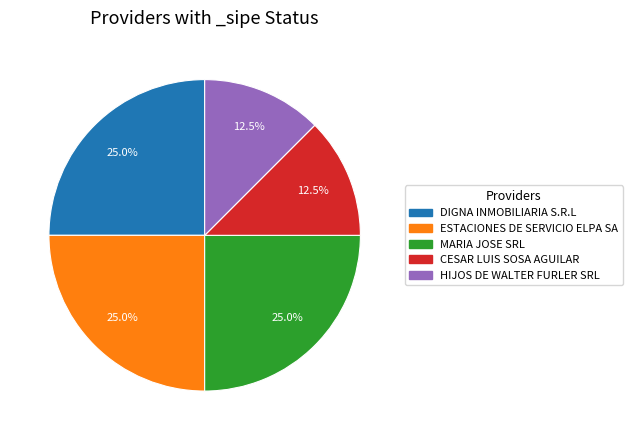

What is the total percentage of MARIA JOSE SRL and DIGNA INMOBILIARIA S.R.L?

50.0%